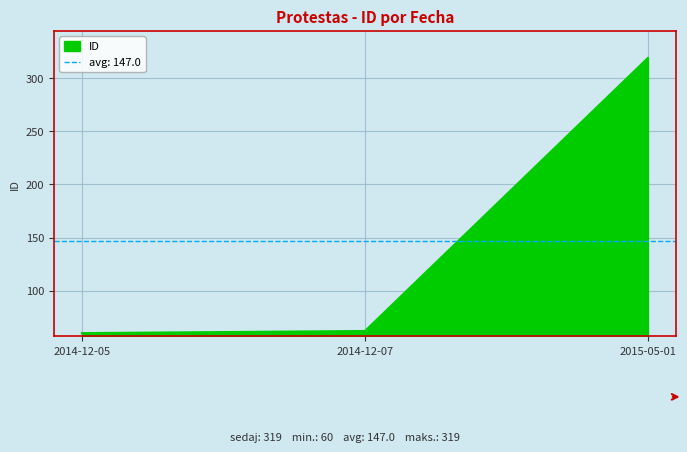

Rank the categories by value from lowest to highest.

2014-12-05, 2014-12-07, 2015-05-01